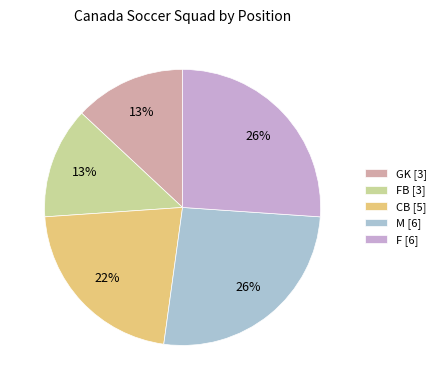

Is it true that FB [3] is 2% of the pie?

False